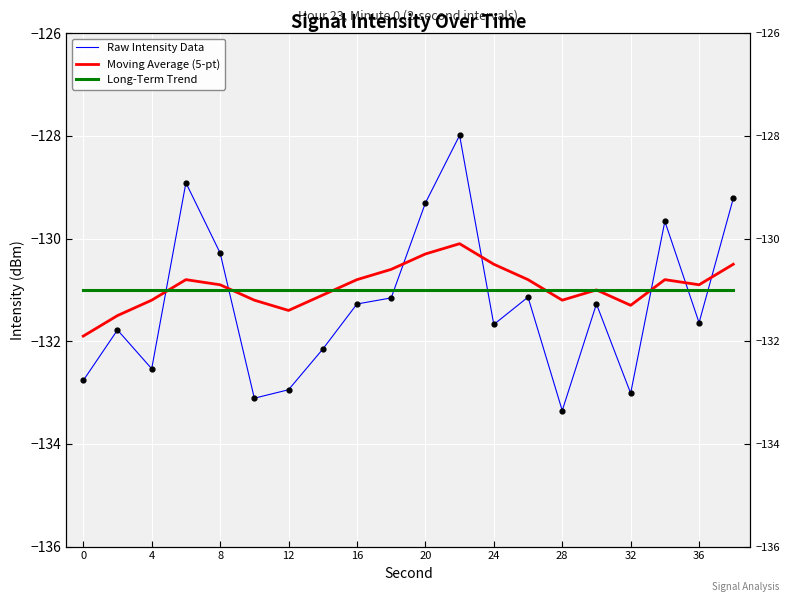

Which series has the largest total across all categories?

Moving Average (5-pt)